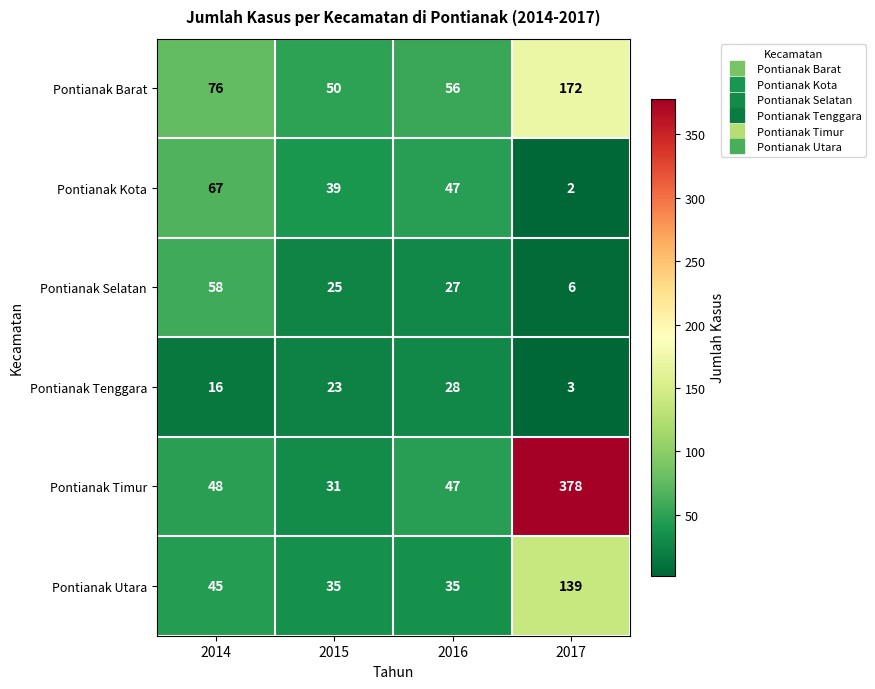

Where is Pontianak Kota nearest to the value 34?

2015